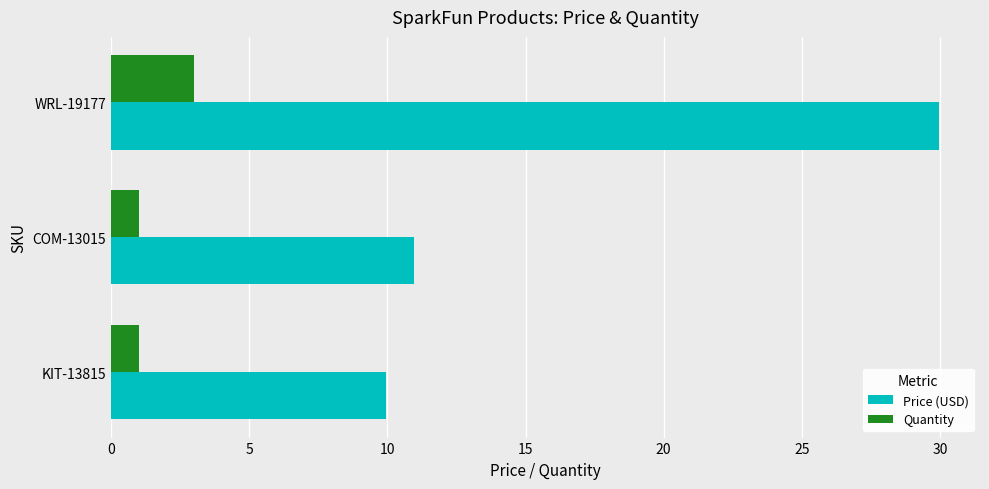

What is the difference between the second highest and minimum values in the Price (USD) series?

1.0